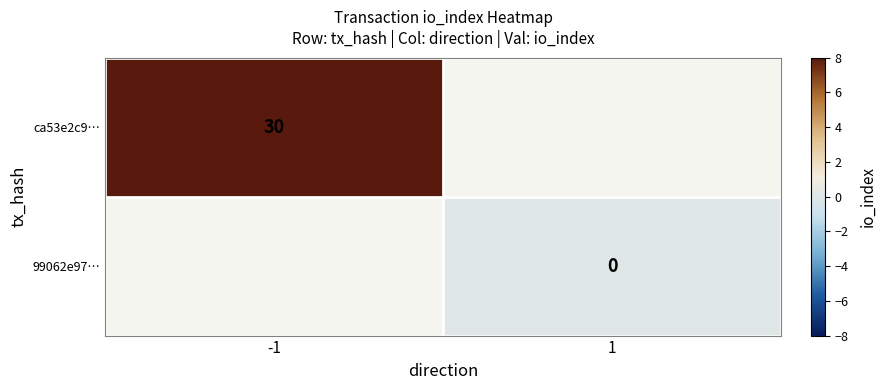

Is the value of 99062e97… at 1 greater than the value of ca53e2c9… at -1?

No